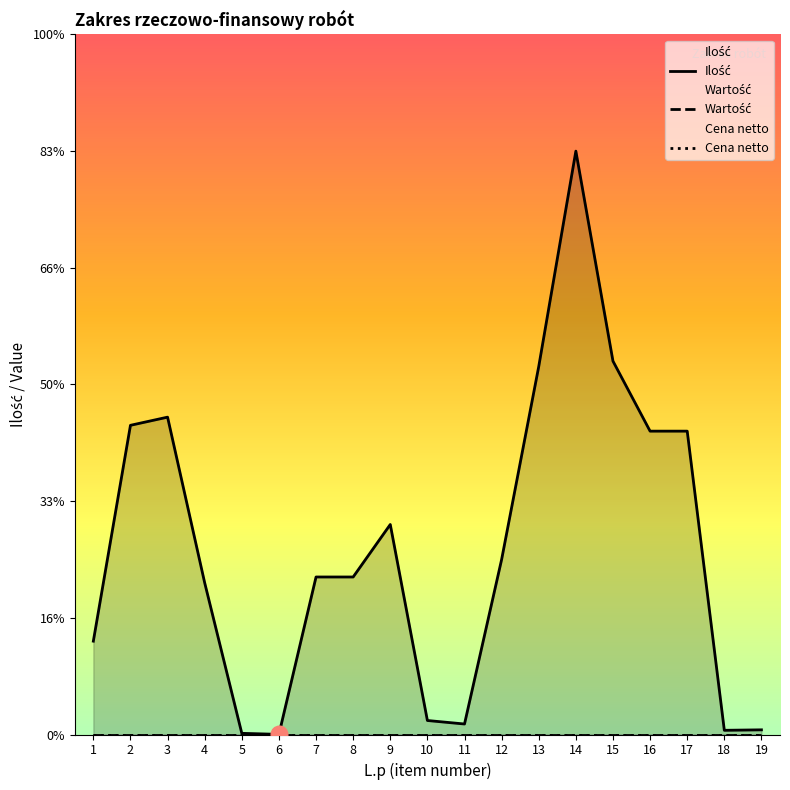

True or false: Wartość has more than 1 interior local peaks.

False